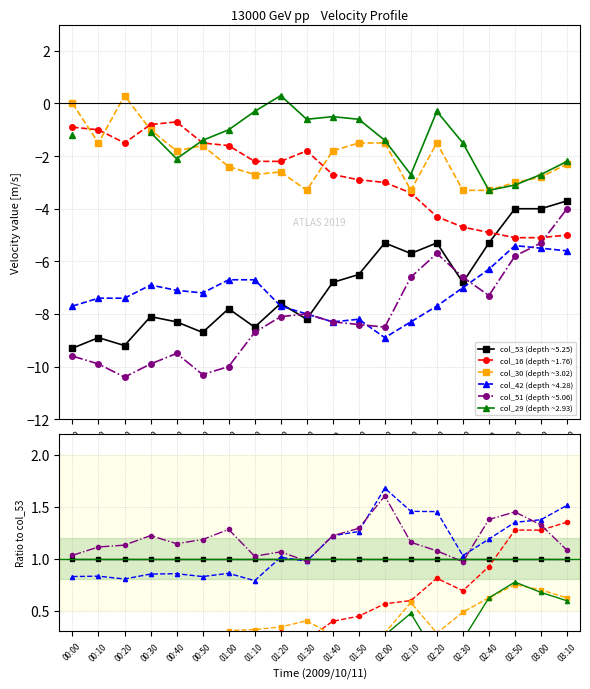

What is the spread (max minus min) of values at 02:40?

0.8